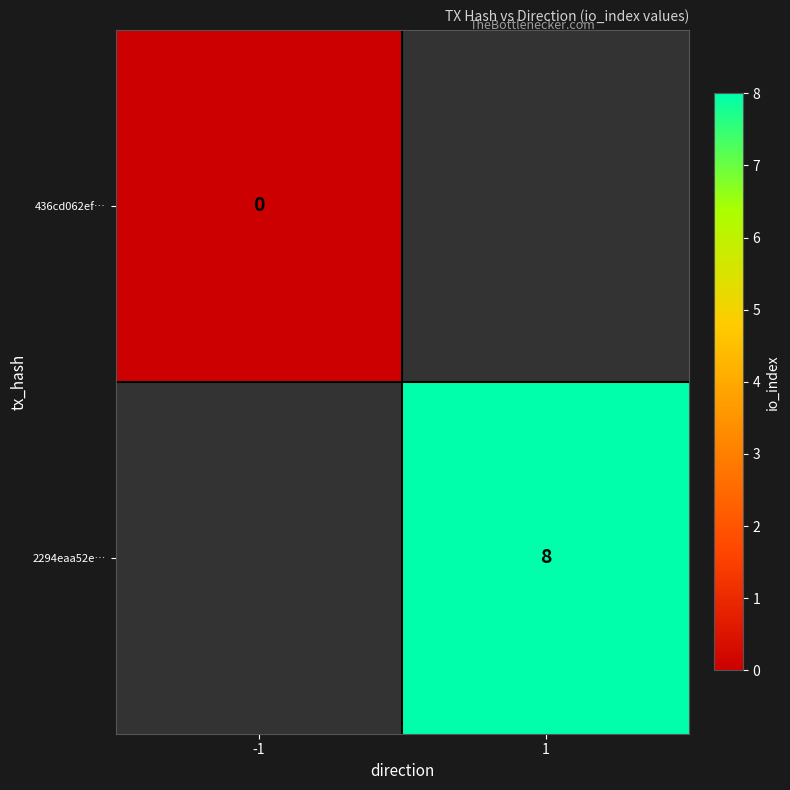

Is it true that 2294eaa52e… equals 3 at 1?

False